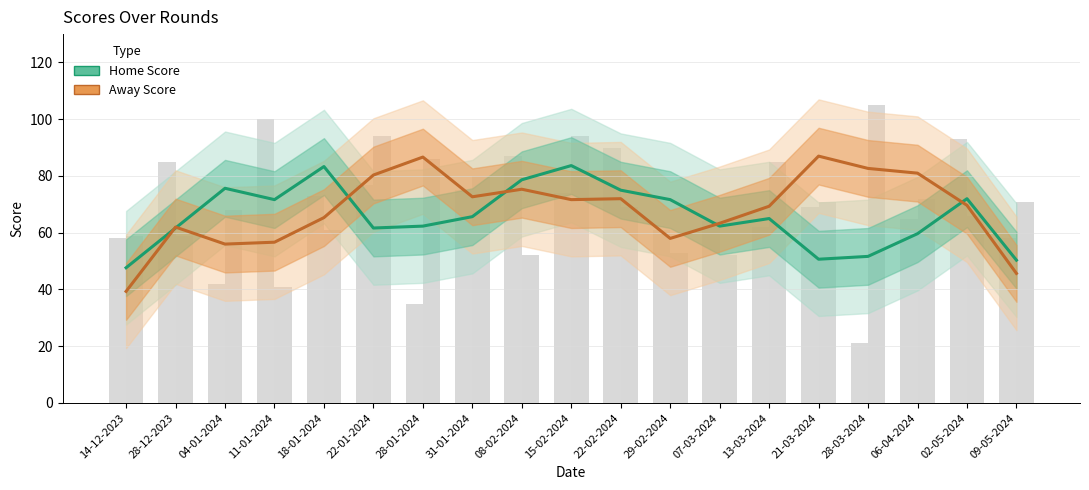

What is the difference between the maximum and minimum values in the Away Score series?

47.7